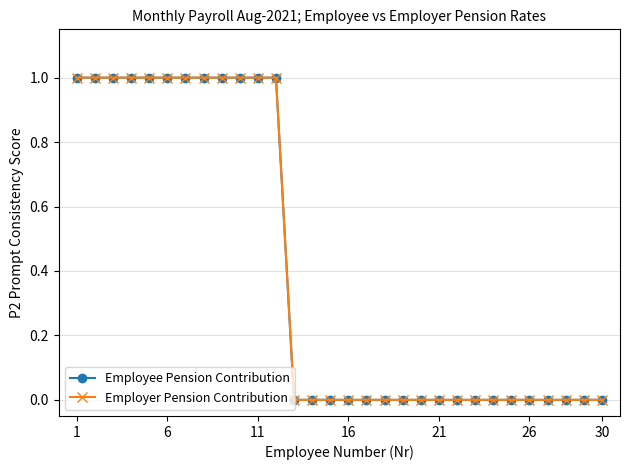

Which series has the widest spread of values?

Employee Pension Contribution